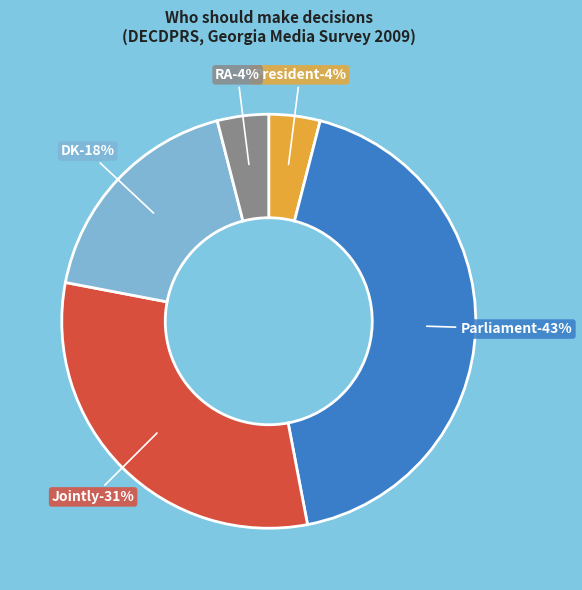

Rank the categories by value from lowest to highest.

President, RA, DK, Jointly, Parliament